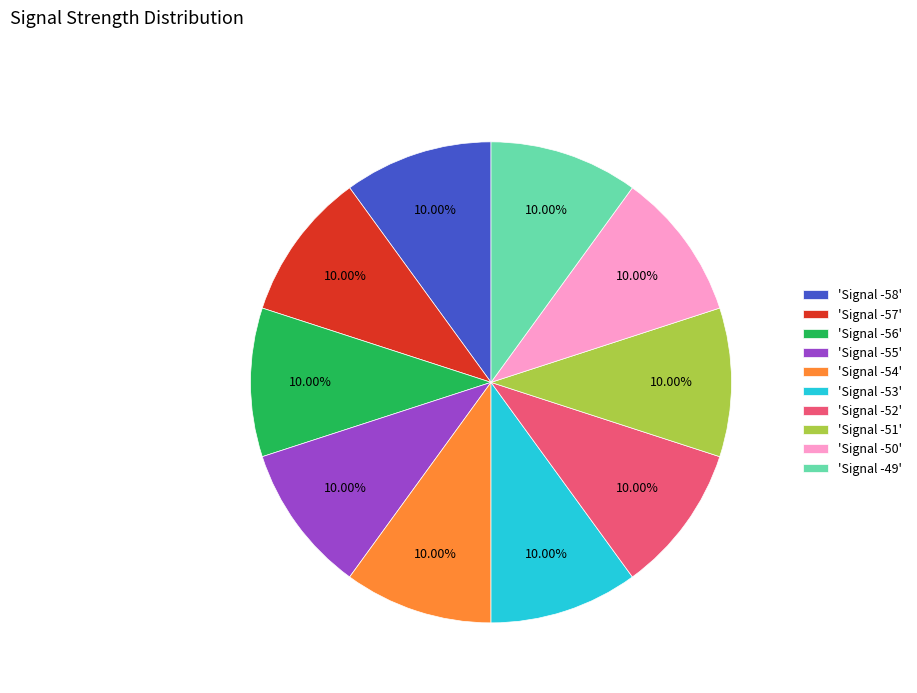

Is there any slice that represents more than half of the pie?

No